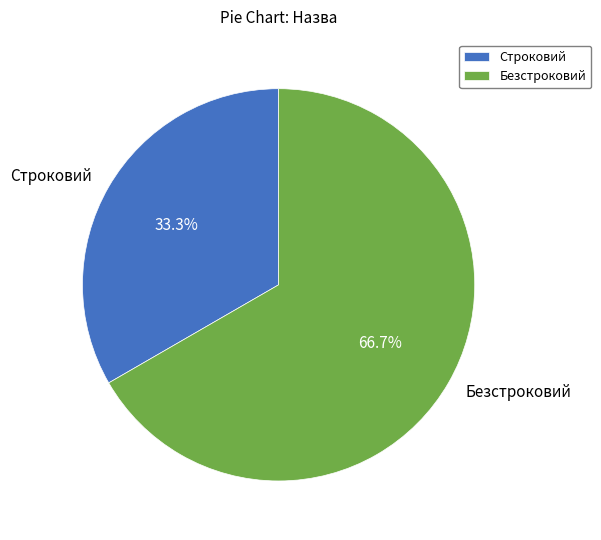

To the nearest percent, what is the difference between the Строковий and Безстроковий slice percentages?

33%